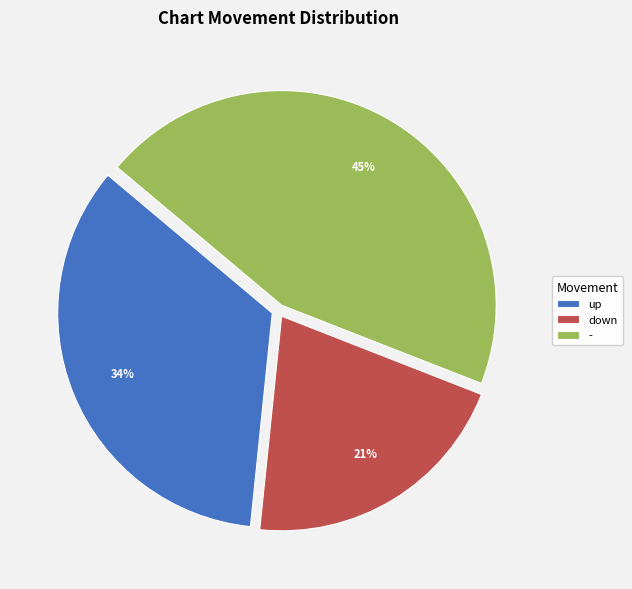

Does down represent more than half of the total?

No